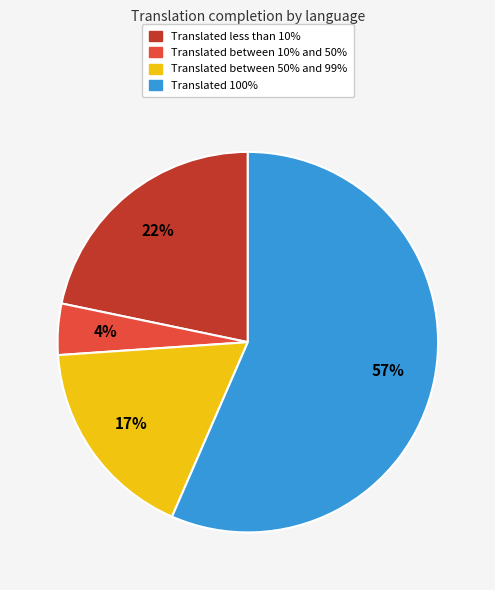

How many slices are in this pie chart?

4